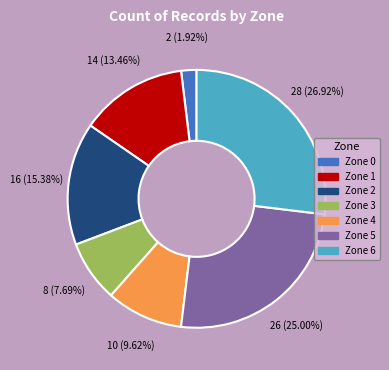

How much of the chart is everything except Zone 5?

75.0%